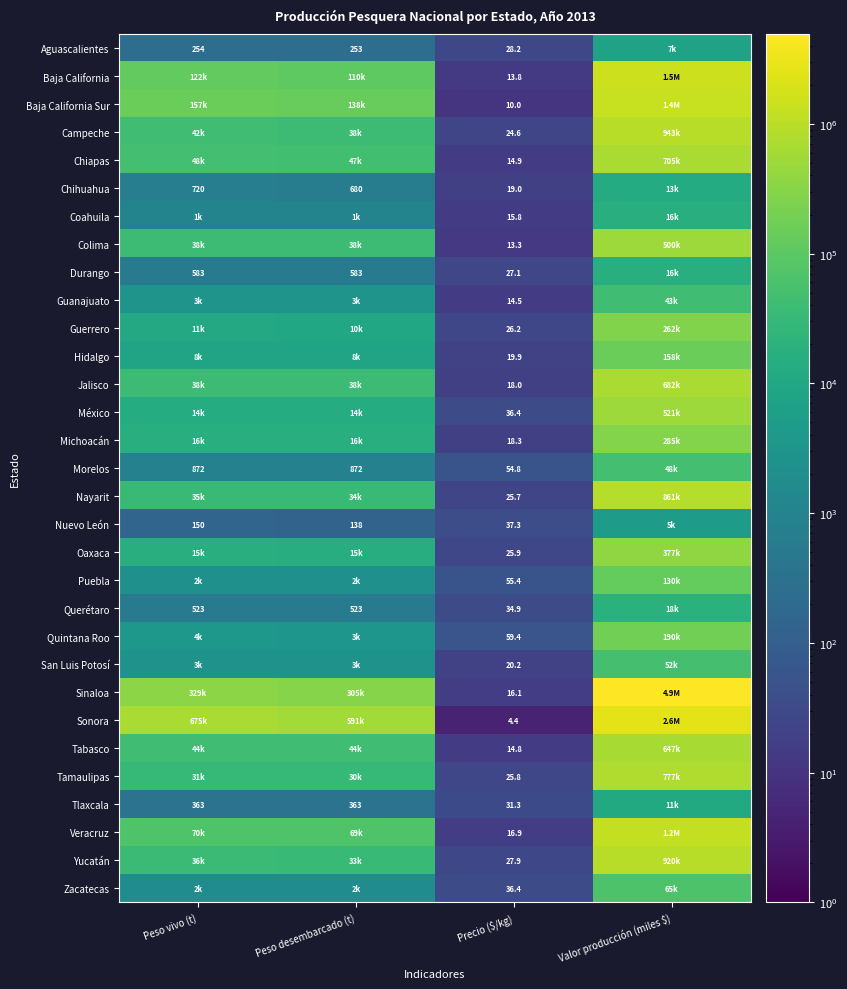

How many data points in Sinaloa are above 328585?

2